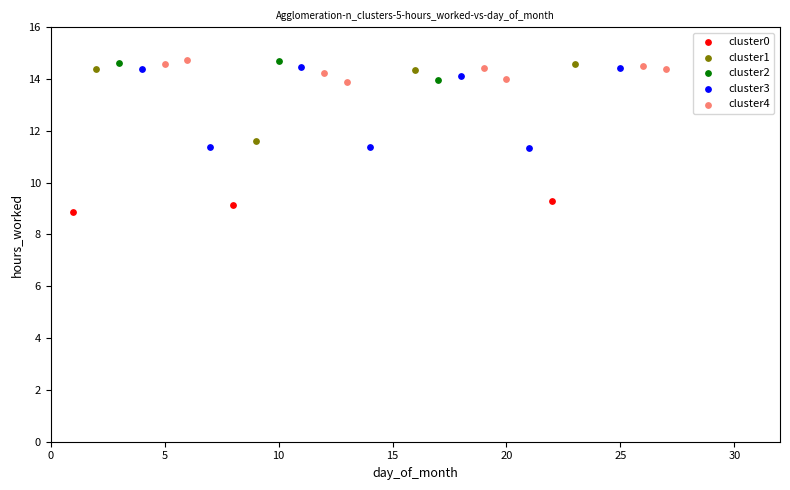

Which series reaches the minimum Y coordinate?

cluster0